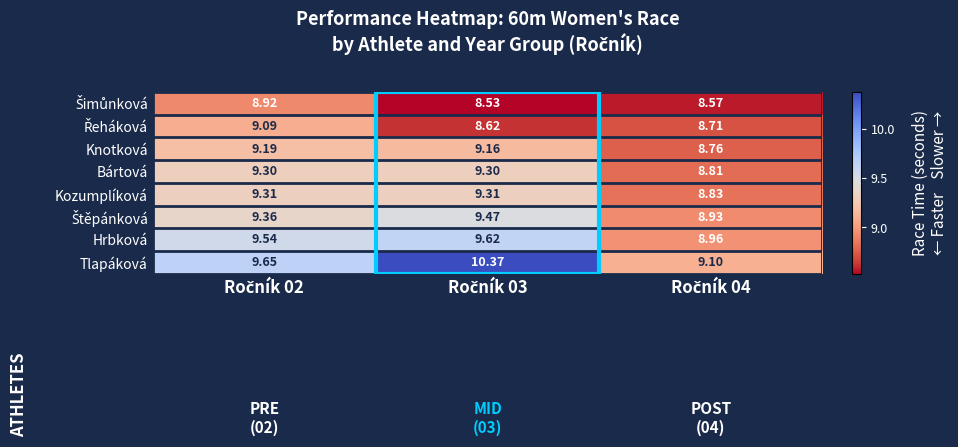

Which series has the widest spread of values?

Tlapáková